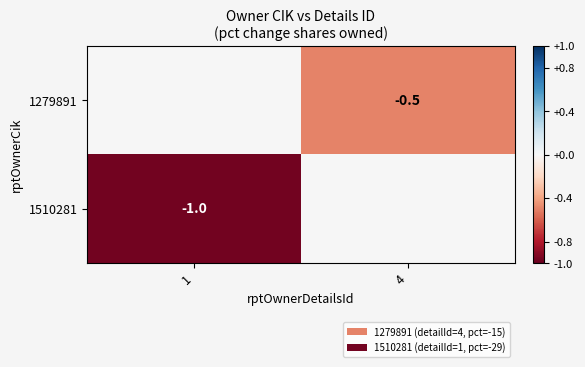

True or false: 1510281 has a value of -1.8 at 1.

False